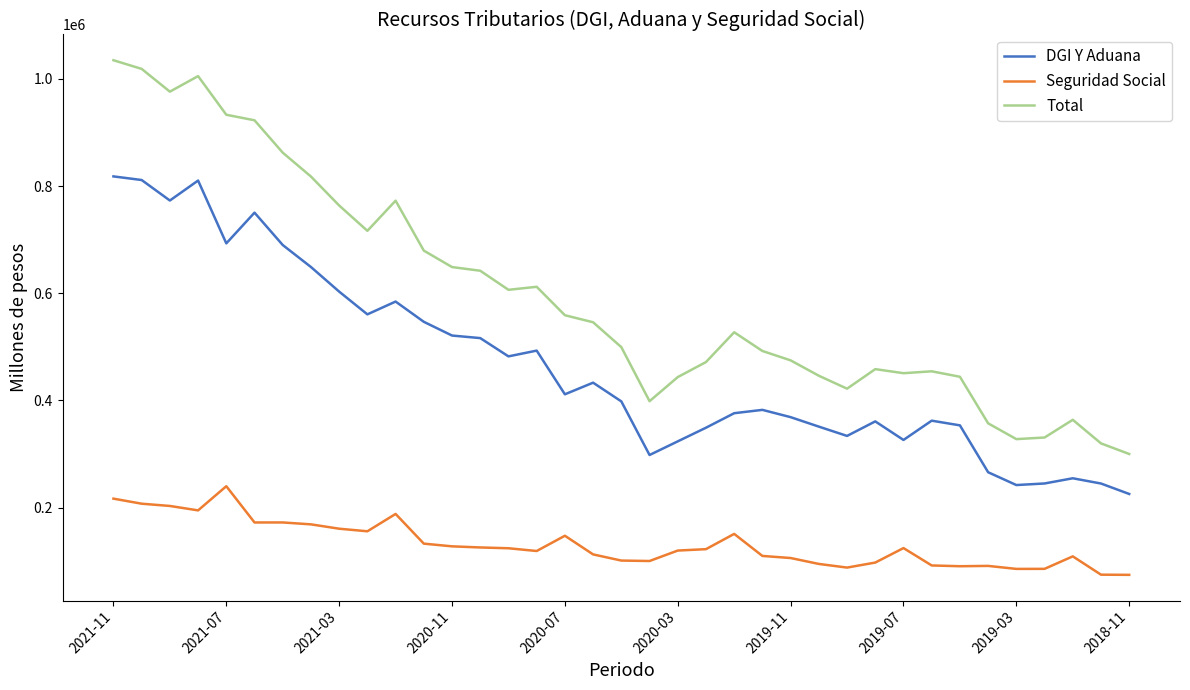

How many lines are shown in the chart?

3